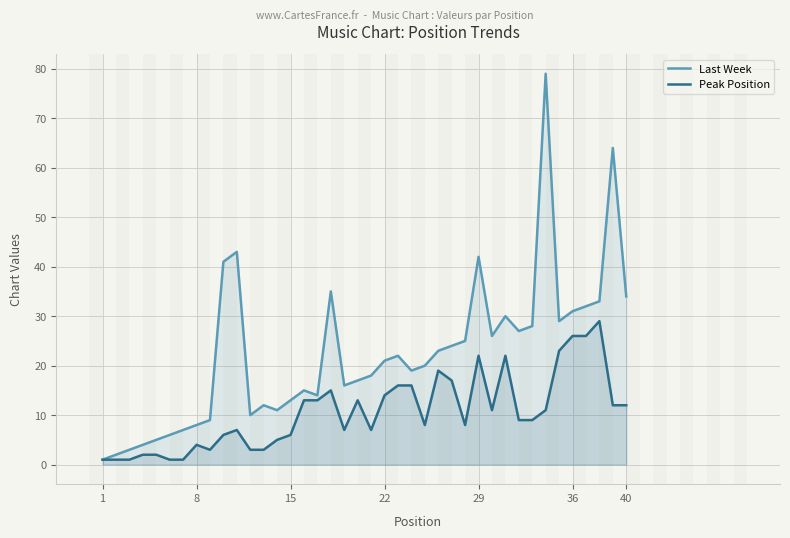

What are all the series names shown in the legend?

Last Week, Peak Position